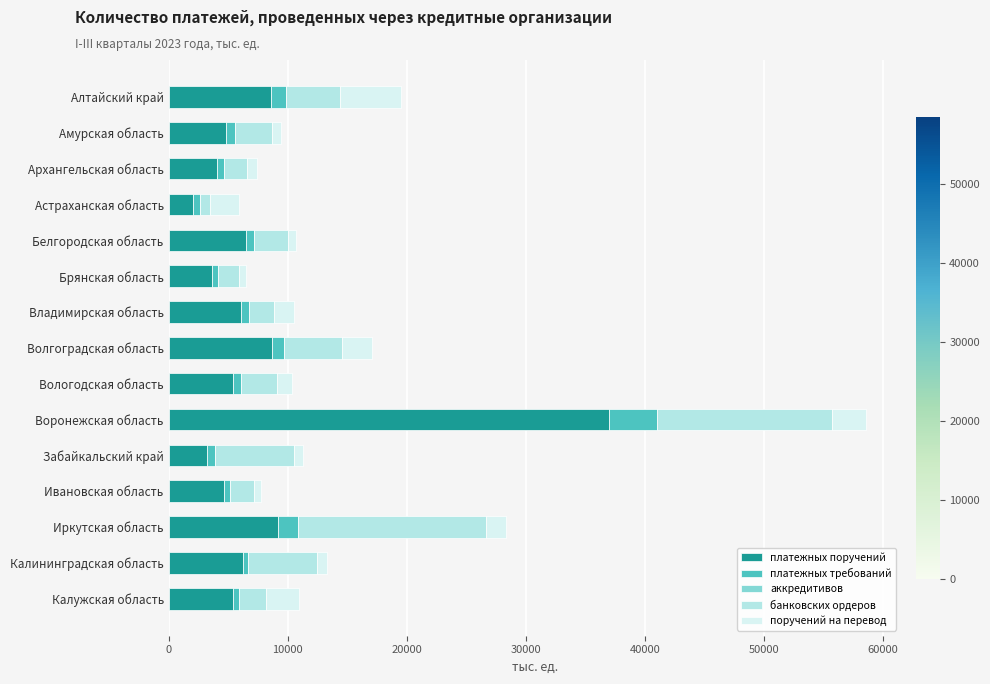

At which category is the sum across all series the highest?

Воронежская область